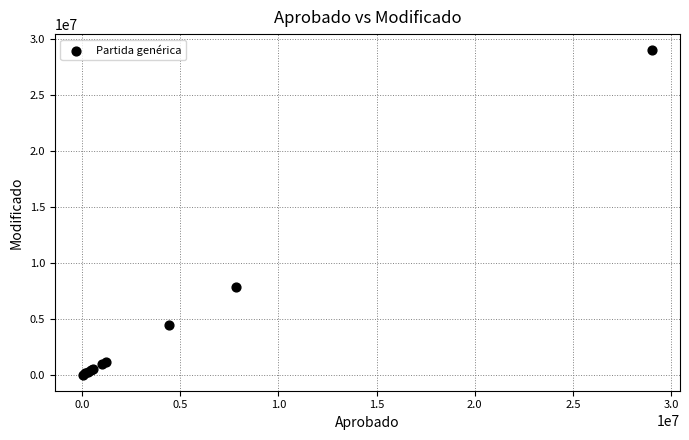

What Y value in the scatter plot is closest to 14535395?

7857097.0